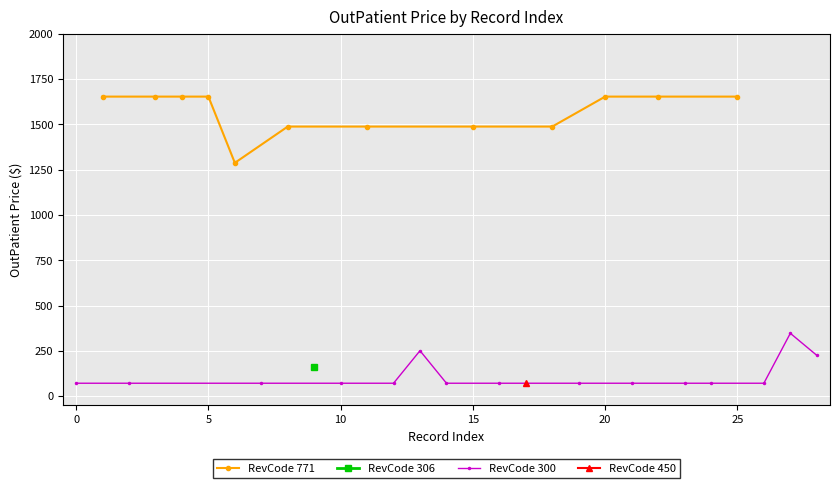

How many data points are less than 225?

14